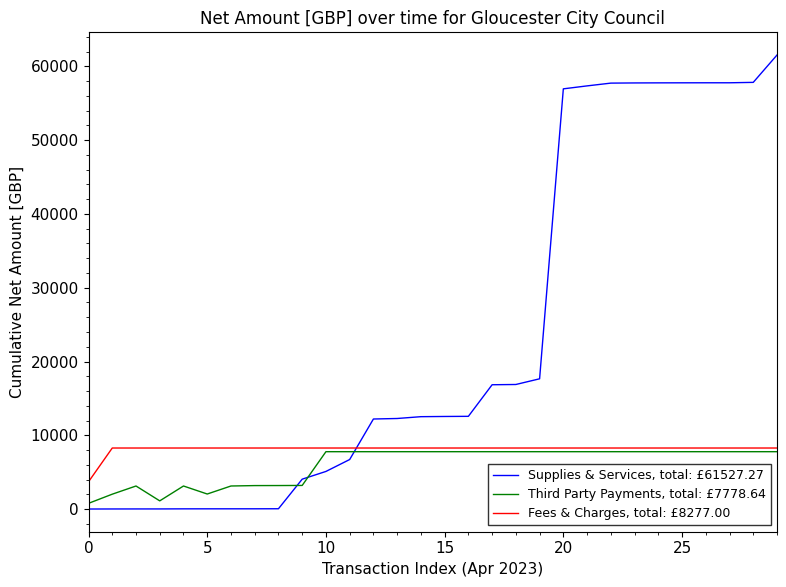

What is the greatest value displayed?

61527.3